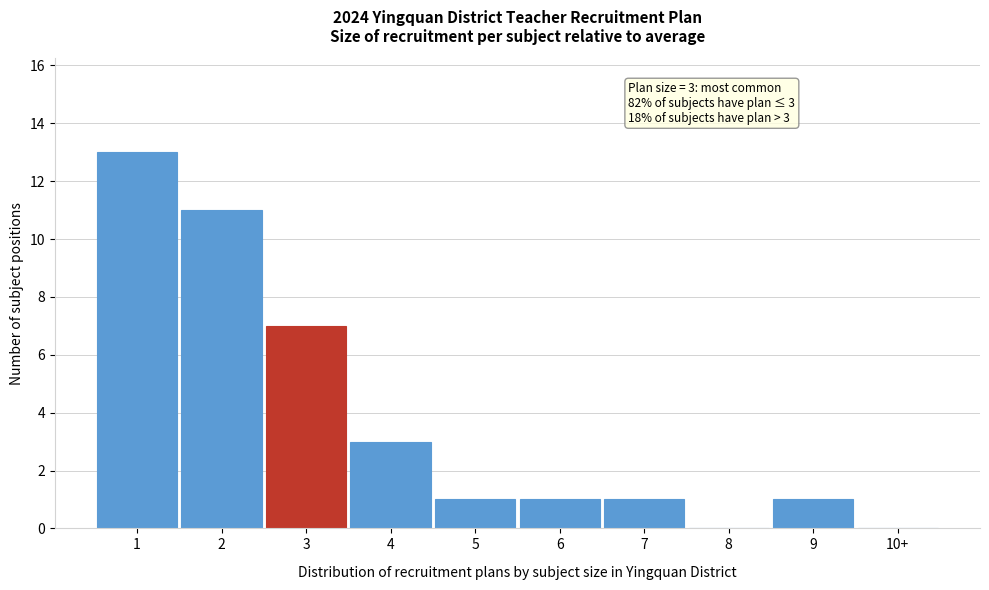

Reading left to right, what are all the values shown in this chart?

1=13	2=11	3=7	4=3	5=1	6=1	7=1	8=0	9=1	10+=0